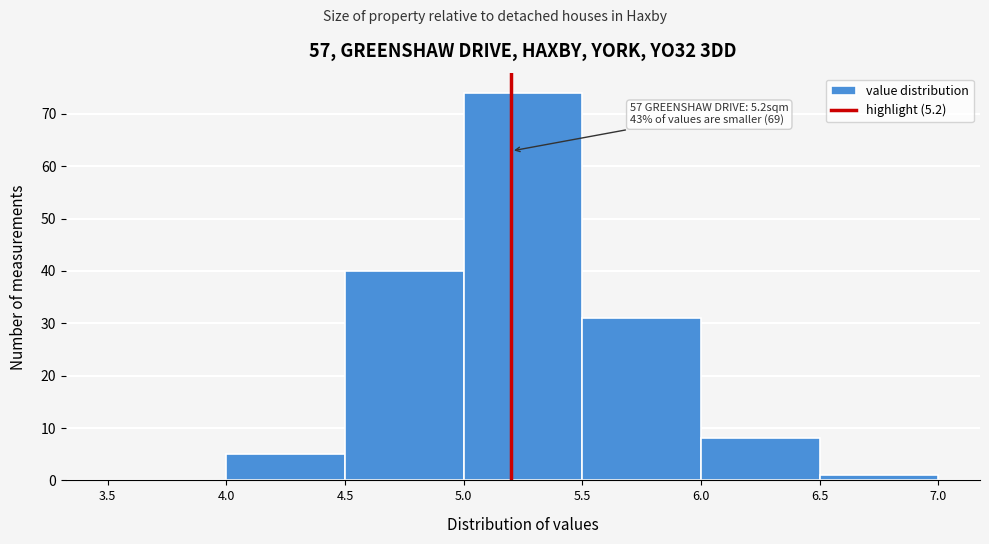

Which range on the x-axis has the tallest bar?

5.0 to 5.5